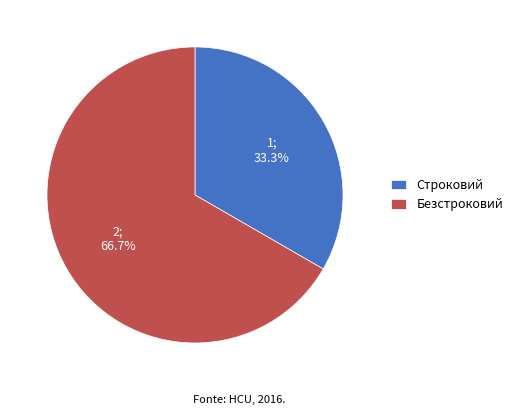

What is the ratio of the value at Строковий to the value at Безстроковий?

0.5